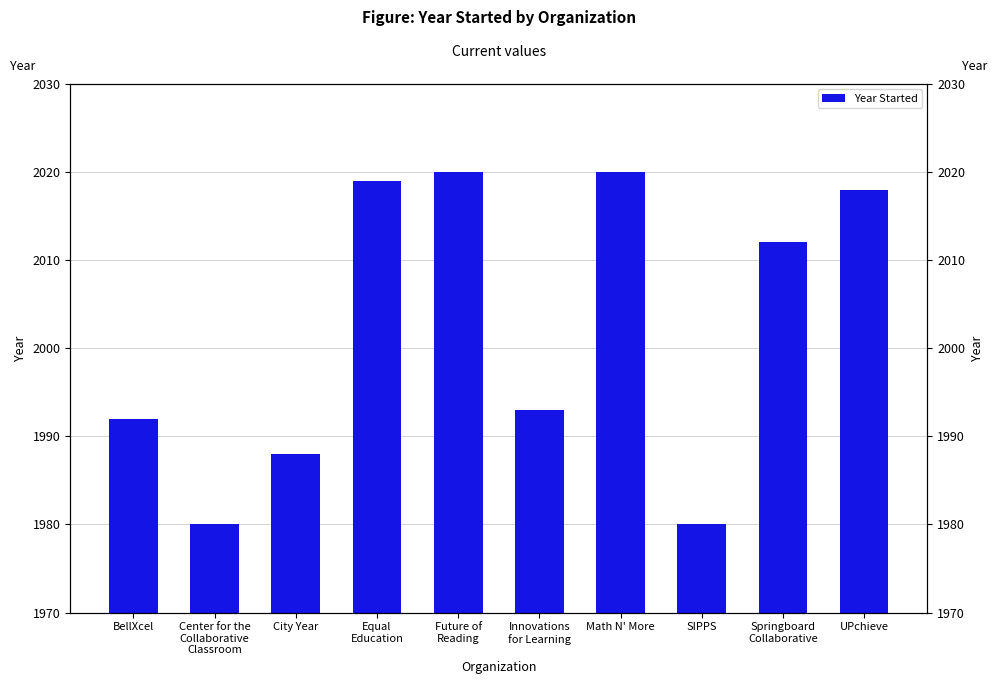

Rank the categories by value from lowest to highest.

Center for the
Collaborative
Classroom, SIPPS, City Year, BellXcel, Innovations
for Learning, Springboard
Collaborative, UPchieve, Equal
Education, Future of
Reading, Math N' More